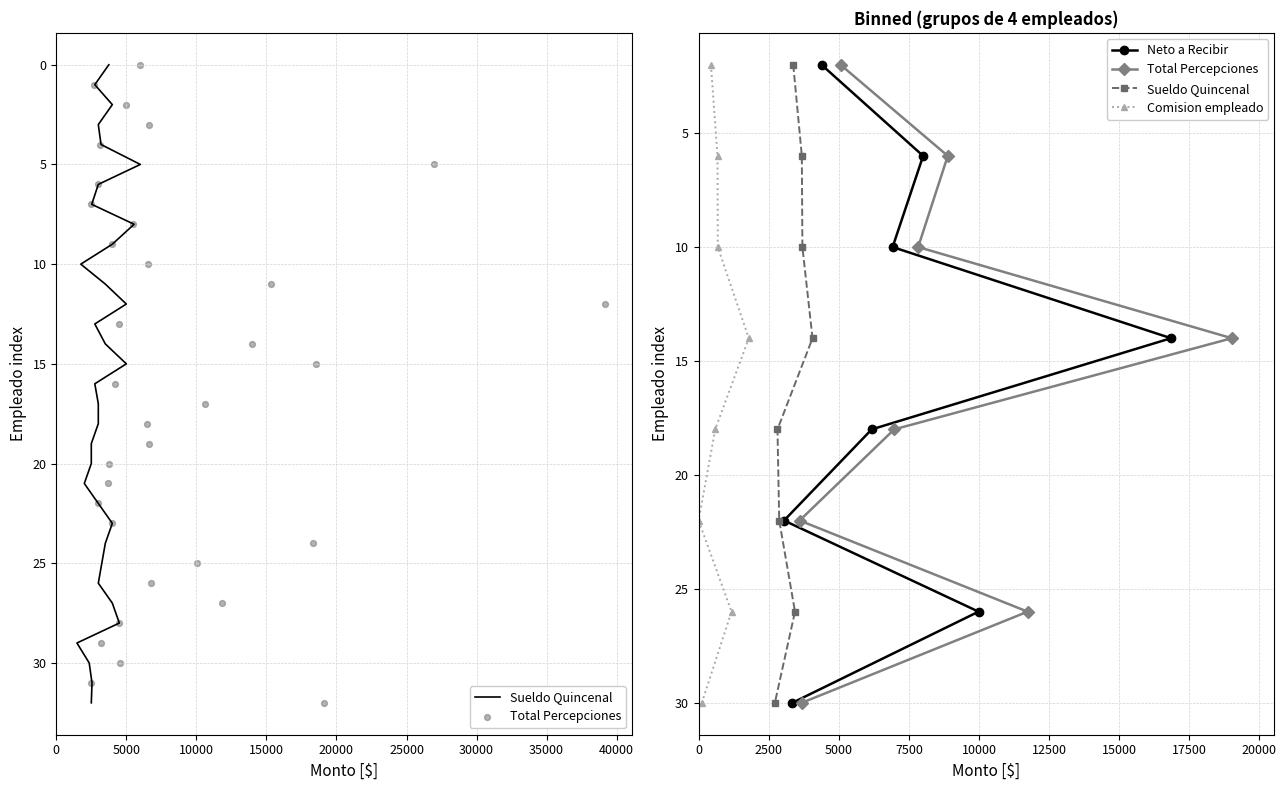

Is the value of Sueldo Quincenal at 15000 greater than the value of Total Percepciones at 35000?

No